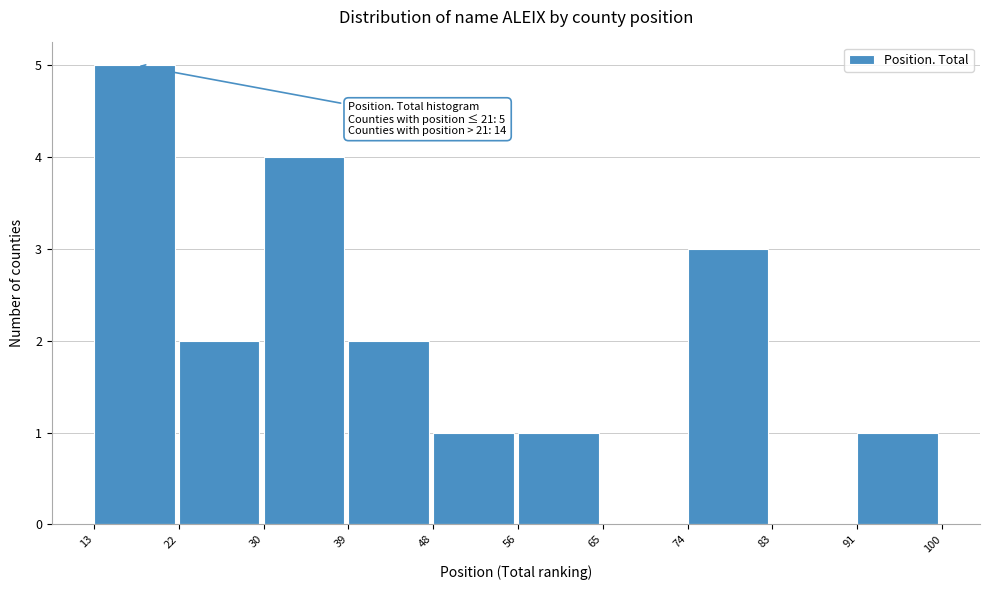

Which range on the x-axis has the tallest bar?

13 to 22